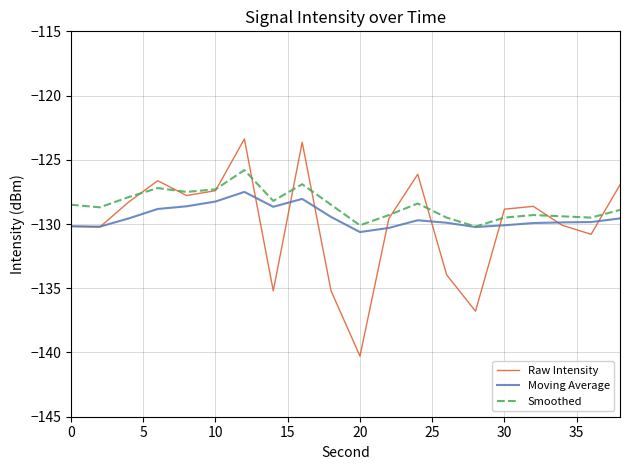

Which series has the widest spread of values?

Raw Intensity